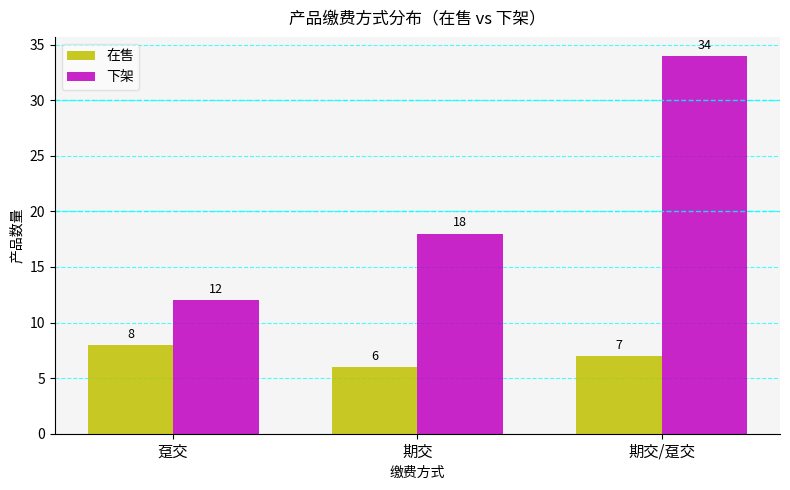

Are the bars horizontal?

No